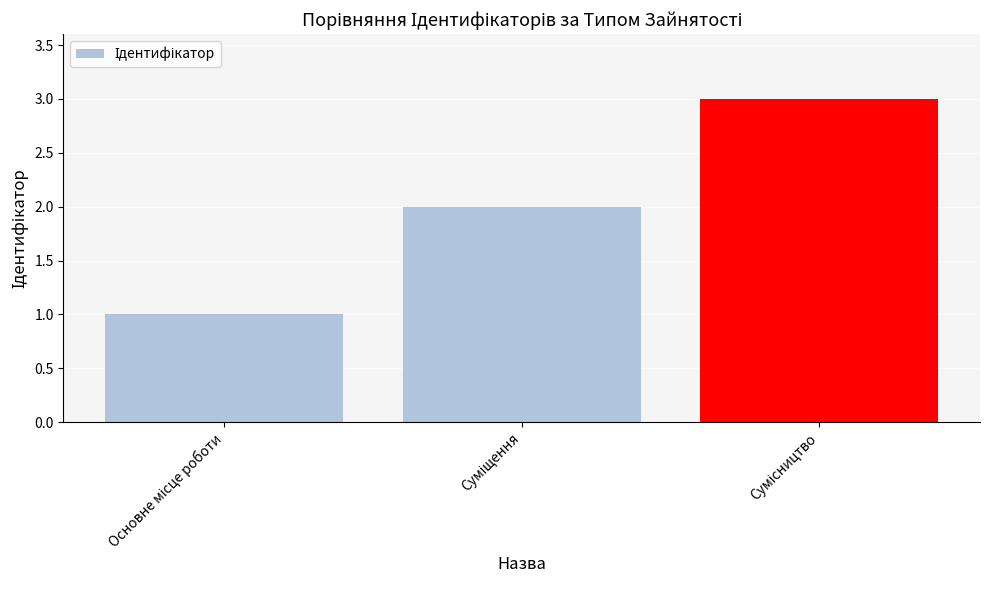

What is the sum of all values?

6